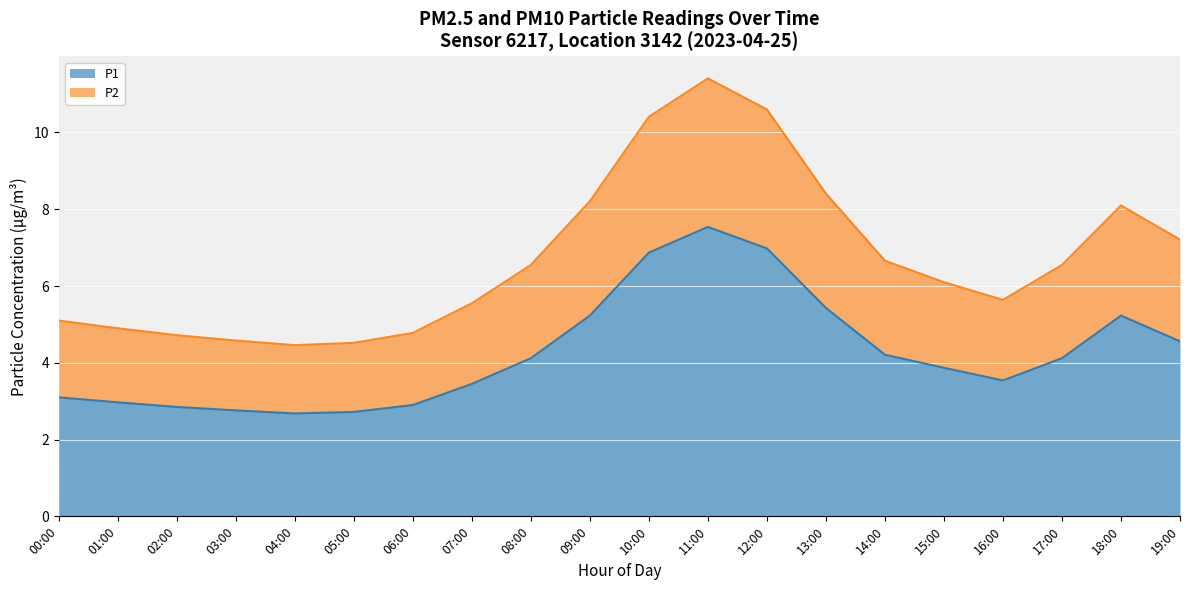

Is the value of P1 at 09:00 greater than the value of P2 at 05:00?

Yes